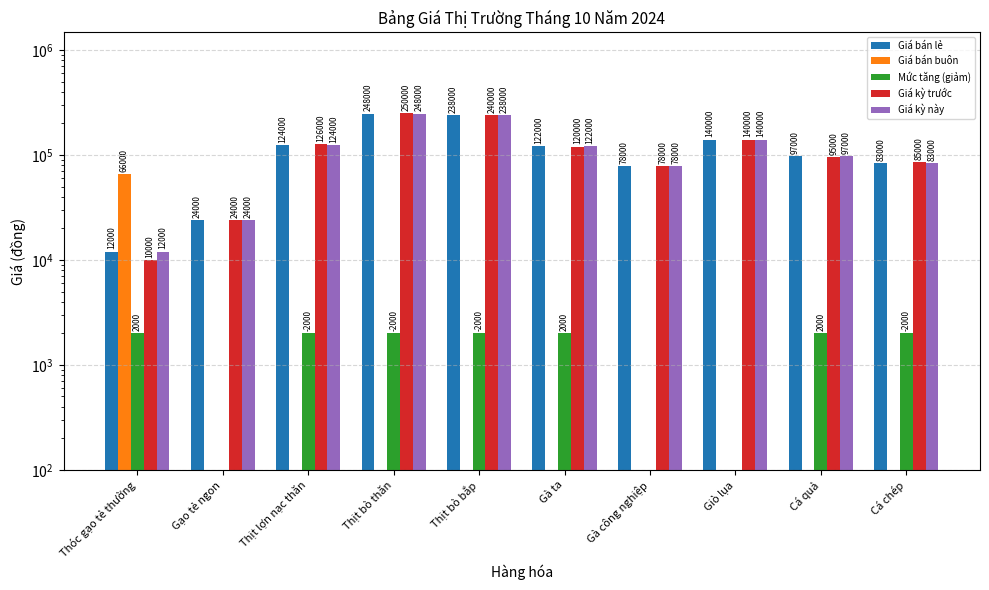

Does the chart contain stacked bars?

No